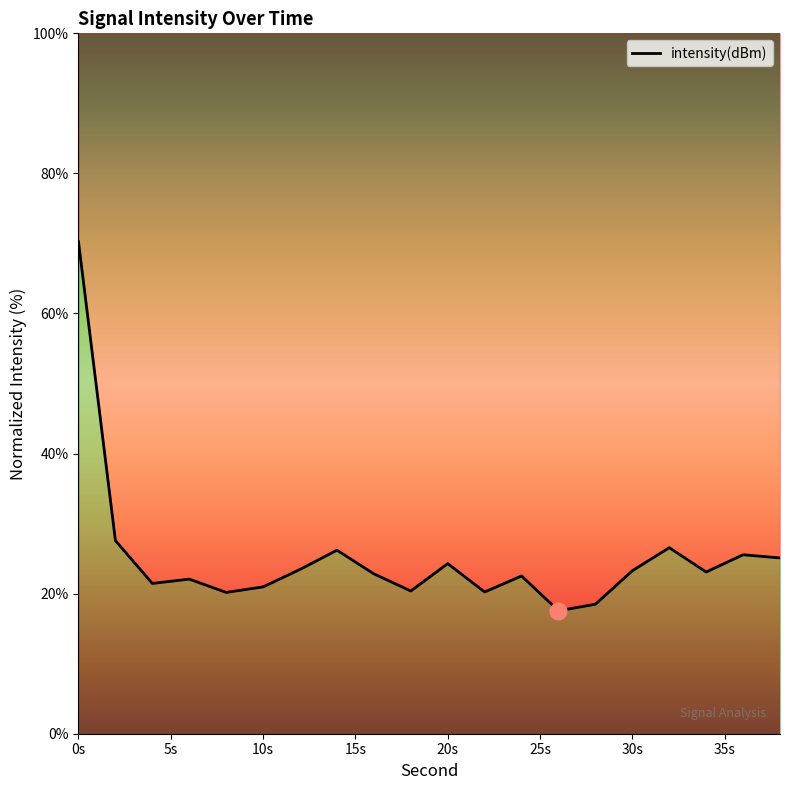

What is the value of the 8th point from the left?

26.2